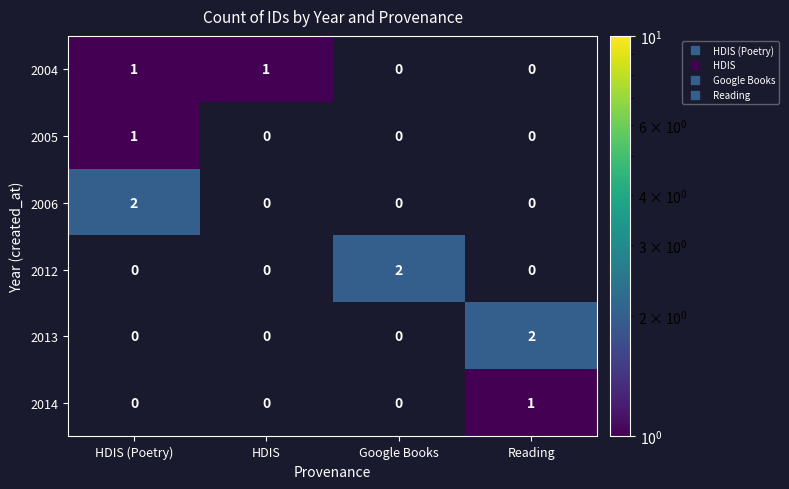

Is it true that 2012 equals 3.1 at Google Books?

False